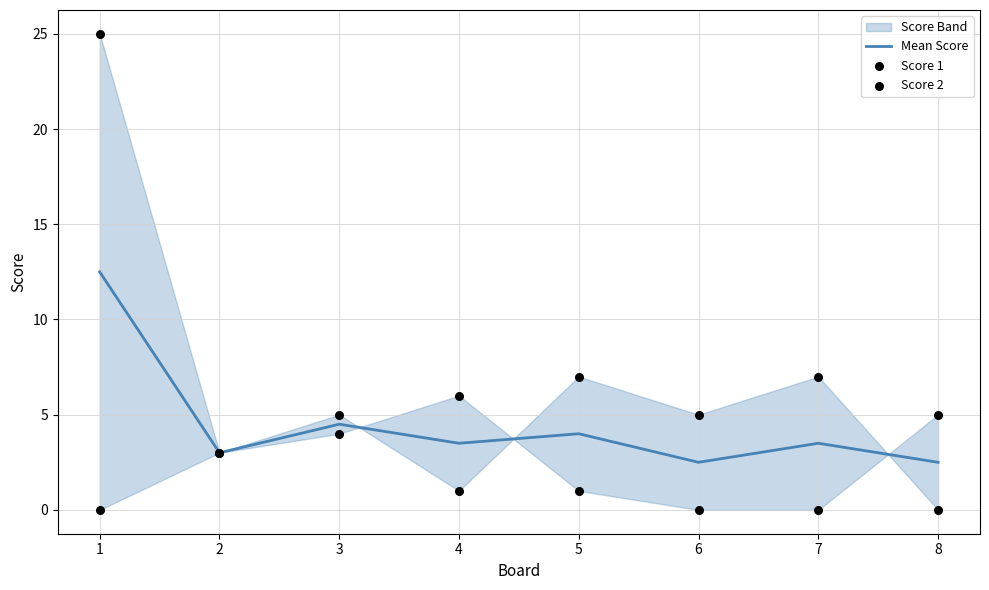

What is the total value across all series at 8?

7.5